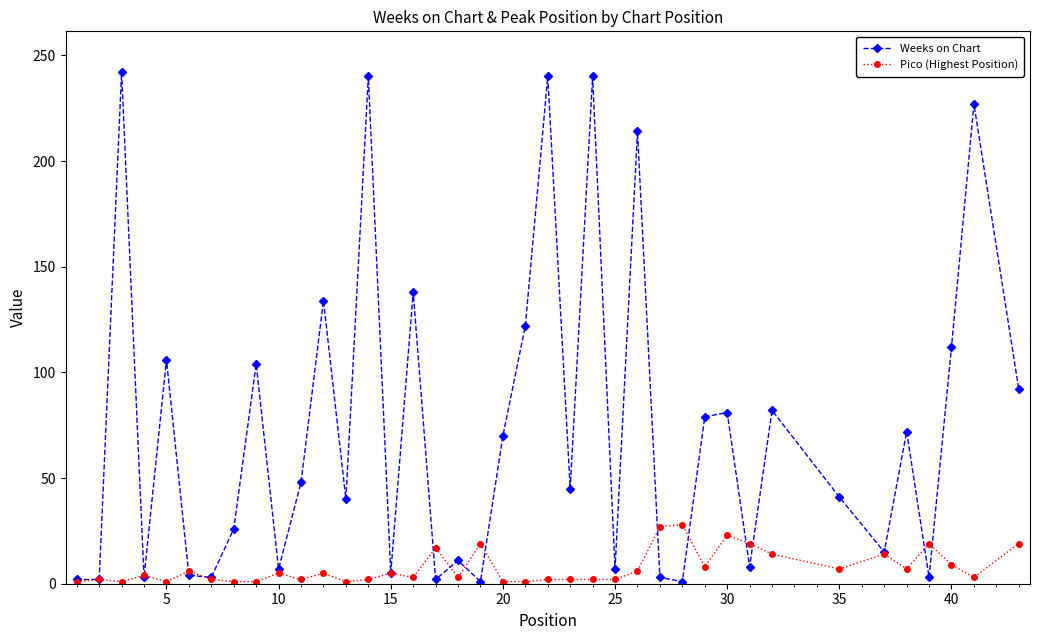

What is the maximum value shown in the chart?

242